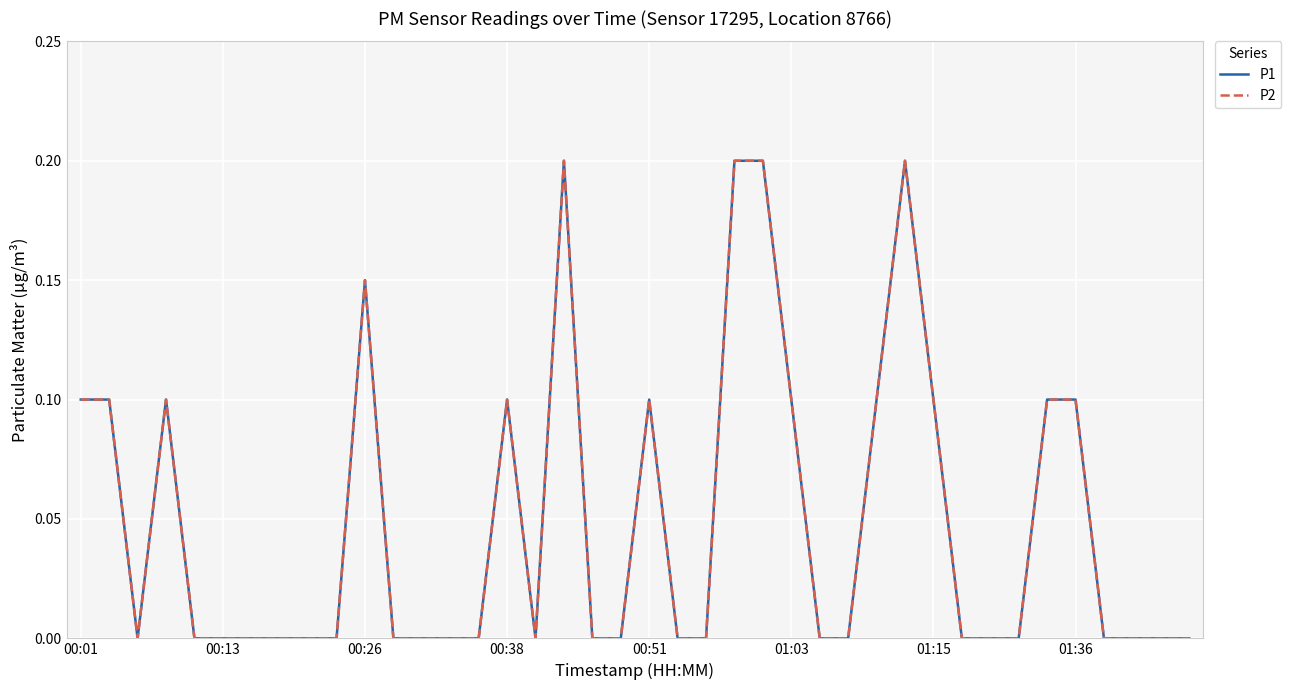

Does the chart display data point markers on the line(s)?

No